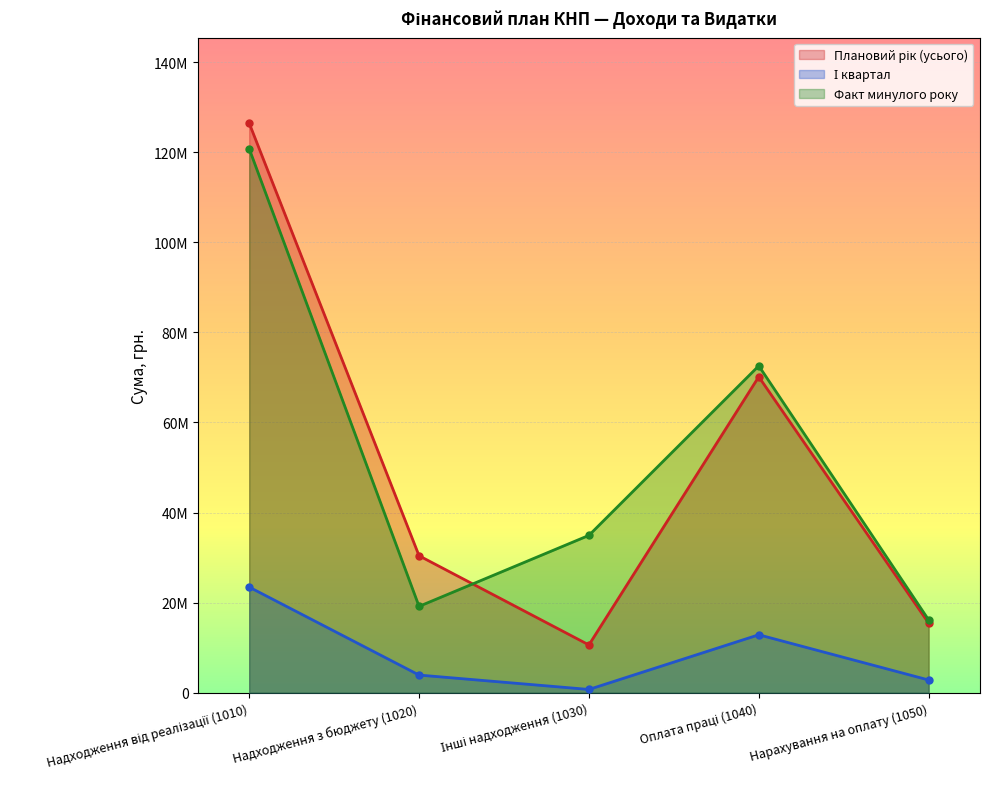

Reading right to left, what are all the values shown in this chart?

Плановий рік (усього): Нарахування на оплату (1050)=15431111.0	Оплата праці (1040)=70141414.9	Інші надходження (1030)=10591331.7	Надходження з бюджету (1020)=30394268.0	Надходження від реалізації (1010)=126461054.0
І квартал: Нарахування на оплату (1050)=2806674.8	Оплата праці (1040)=12848606.9	Інші надходження (1030)=706768.5	Надходження з бюджету (1020)=3902506.0	Надходження від реалізації (1010)=23436748.0
Факт минулого року: Нарахування на оплату (1050)=16152391.3	Оплата праці (1040)=72565924.2	Інші надходження (1030)=34919319.4	Надходження з бюджету (1020)=19156030.7	Надходження від реалізації (1010)=120781482.2